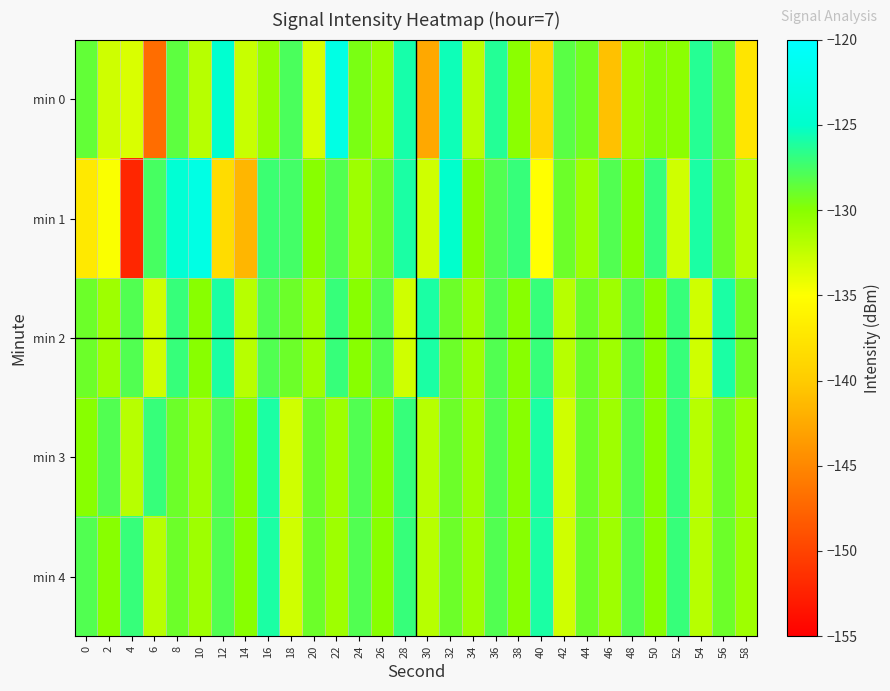

Between 2 and 36, which is larger?

36